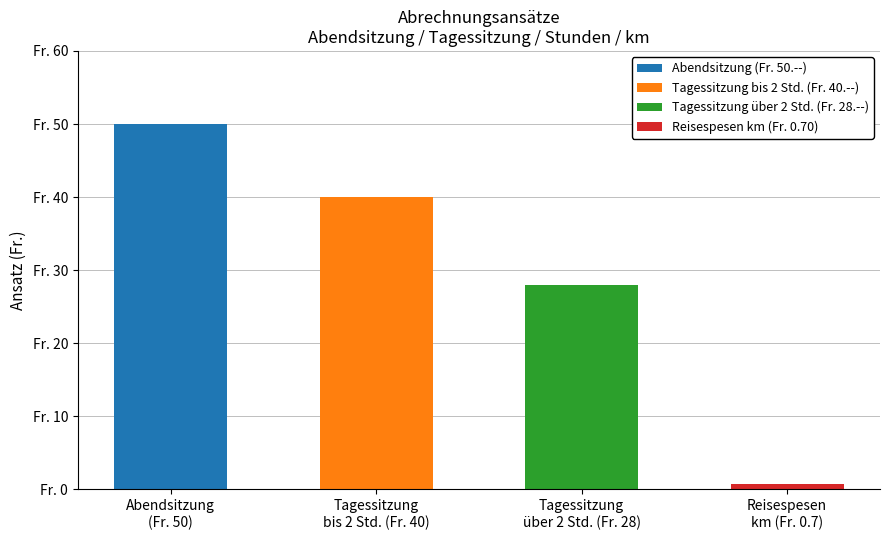

The Tagessitzung bis 2 Std. (Fr. 40.--) series shows 0.0 at Tagessitzung
über 2 Std. (Fr. 28). True or false?

True